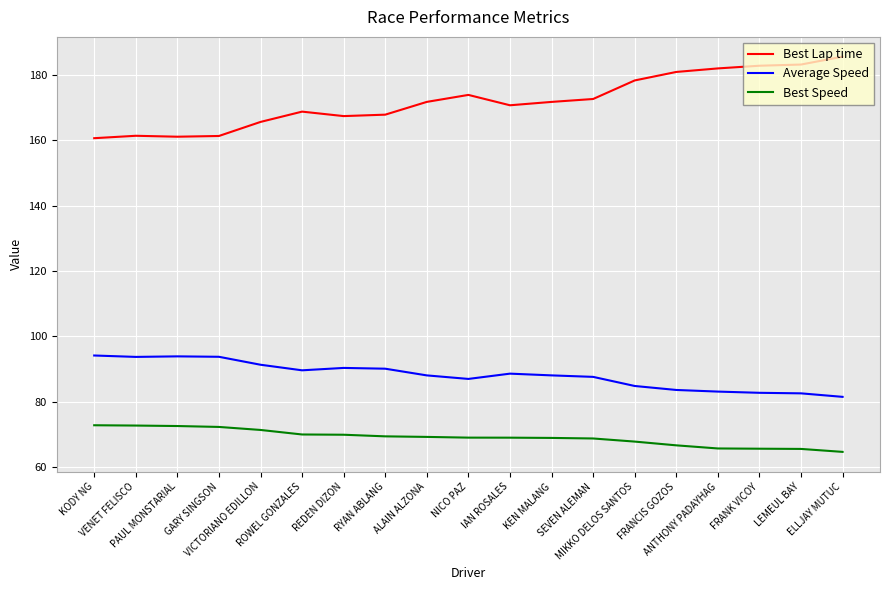

The value of Best Lap time at FRANK VICOY is 182.8. True or false?

True